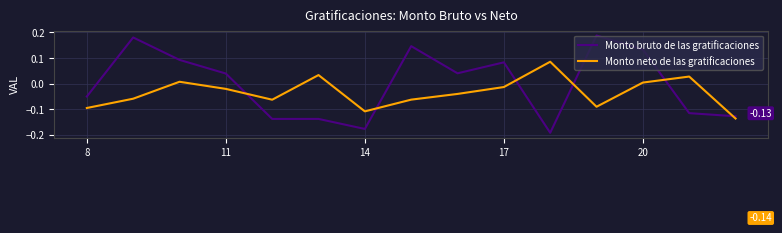

Which series has the largest range (max minus min)?

Monto bruto de las gratificaciones